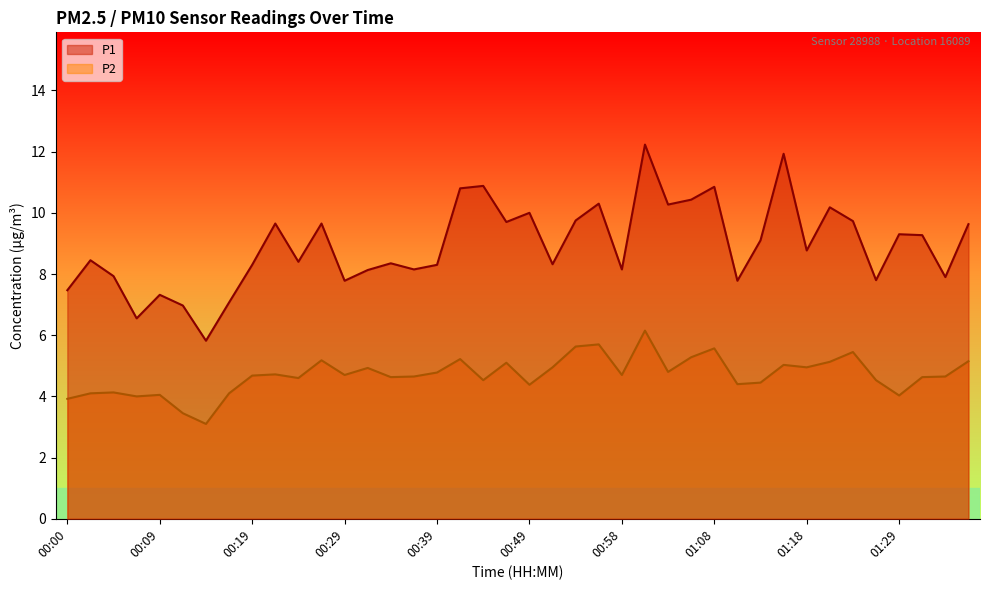

Rank the categories by P1 value from lowest to highest.

00:14, 00:07, 00:12, 00:17, 00:09, 00:00, 00:29, 01:11, 01:26, 01:34, 00:05, 00:31, 00:36, 00:58, 00:19, 00:39, 00:51, 00:34, 00:24, 00:02, 01:18, 01:13, 01:31, 01:29, 01:36, 00:22, 00:27, 00:46, 01:23, 00:53, 00:49, 01:21, 01:03, 00:56, 01:06, 00:41, 01:08, 00:44, 01:16, 01:01